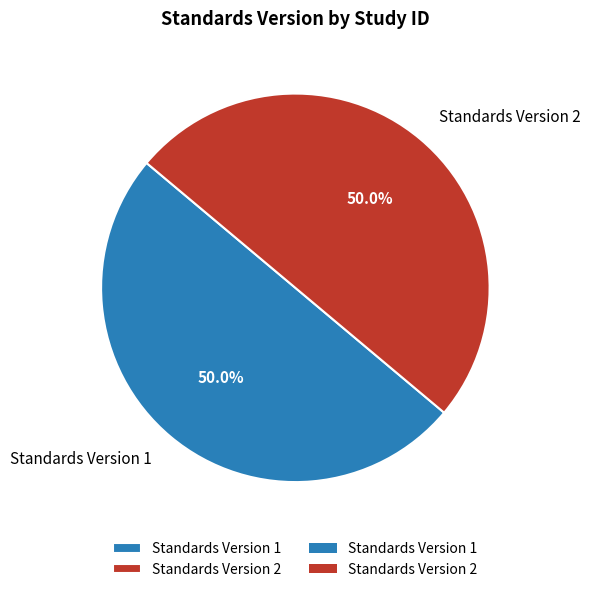

To the nearest percent, what is the average slice percentage?

50%